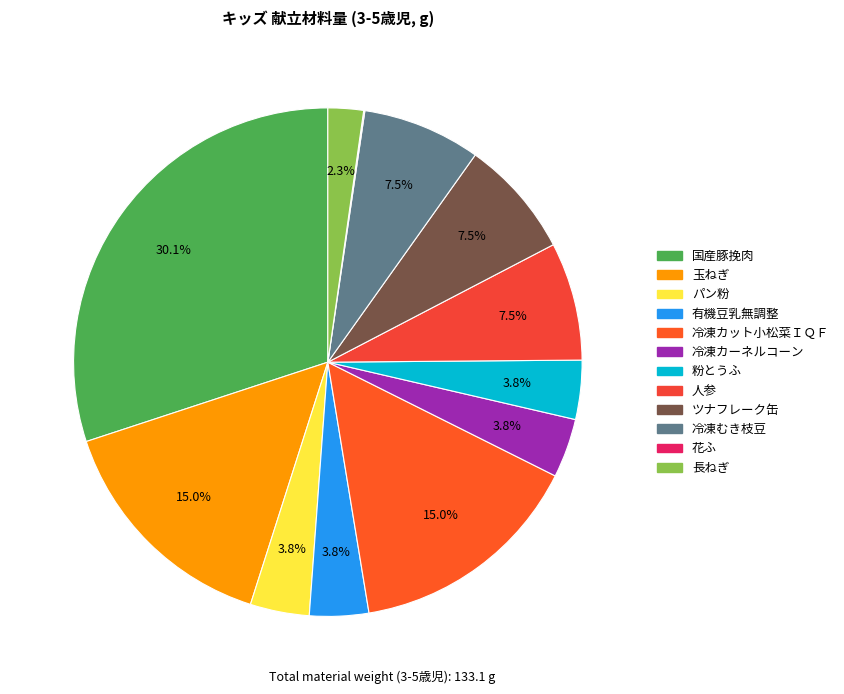

What is the total percentage of 有機豆乳無調整 and 人参?

11.3%